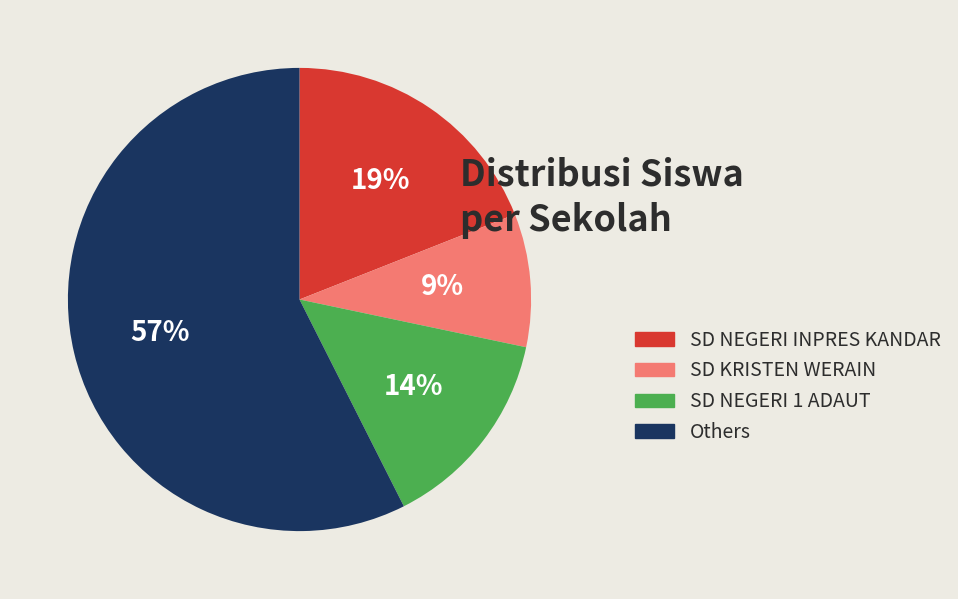

Between Others and SD NEGERI INPRES KANDAR, which is larger?

Others